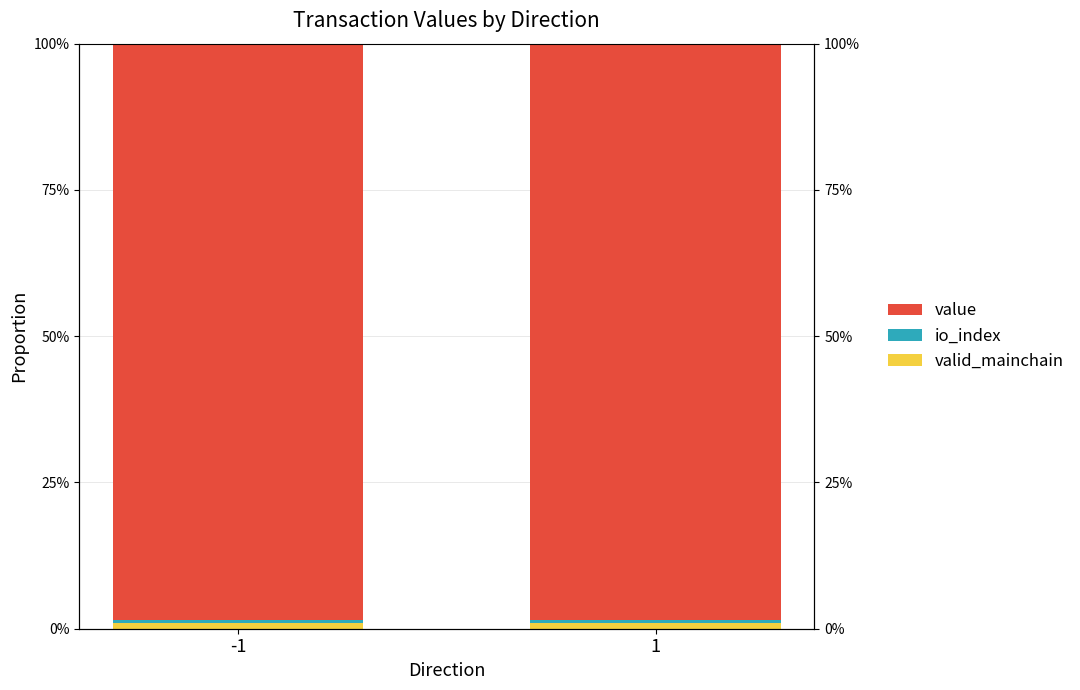

At -1, list the series in order from largest to smallest.

value, valid_mainchain, io_index